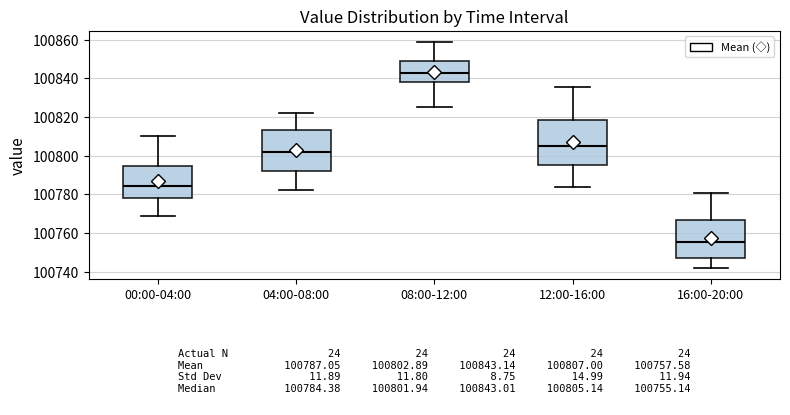

Which box is the tallest, from its lower edge to its upper edge?

12:00-16:00